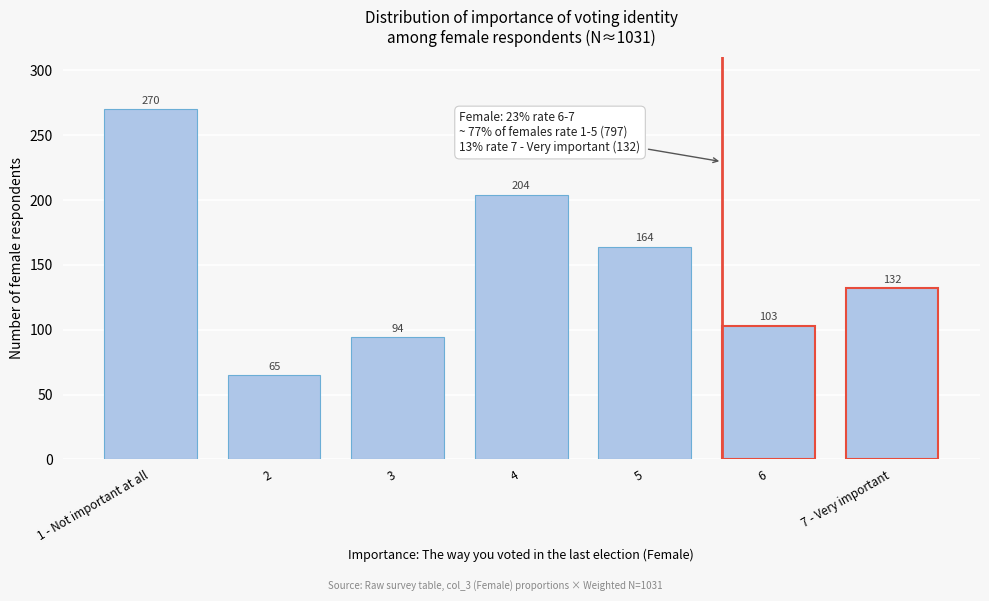

Reading right to left, transcribe all the data shown in this chart.

7 - Very important=132	6=103	5=164	4=204	3=94	2=65	1 - Not important at all=270